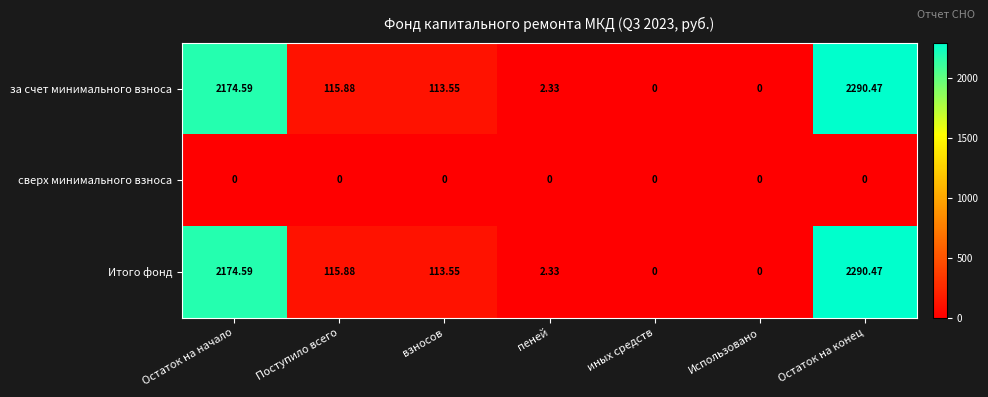

At which label is Итого фонд closest to 1145?

Поступило всего